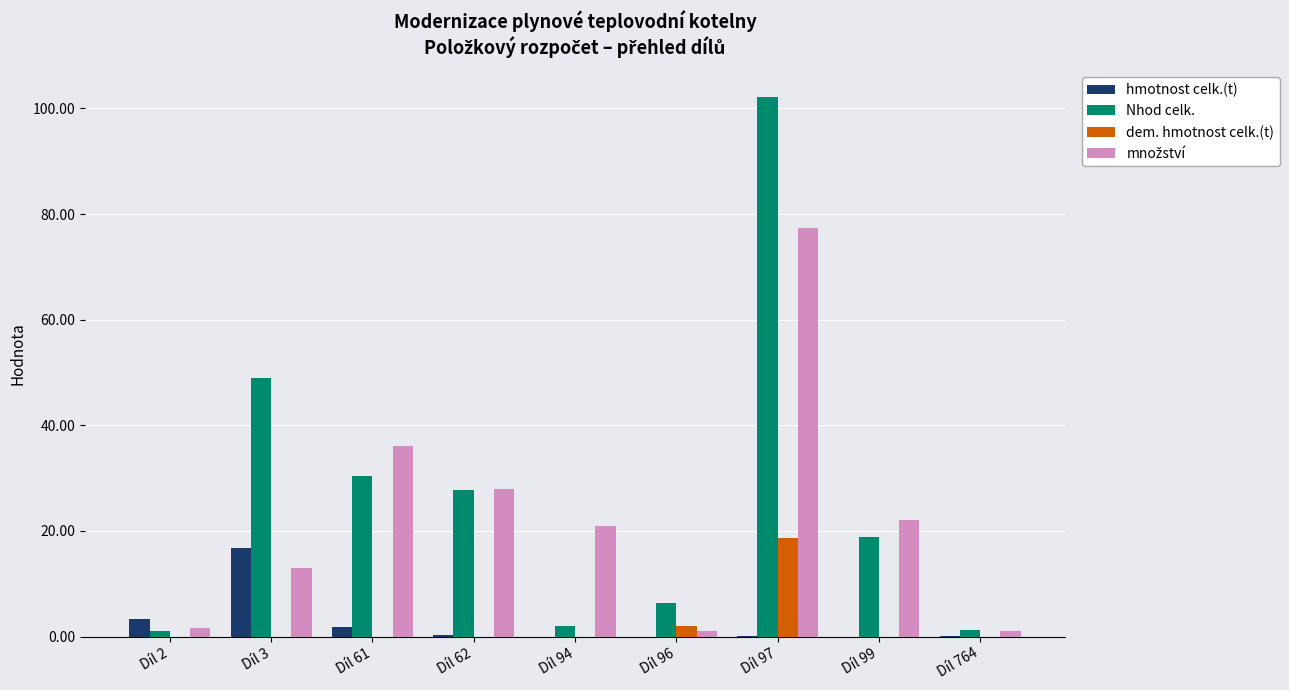

What is the maximum value shown in the chart?

102.1